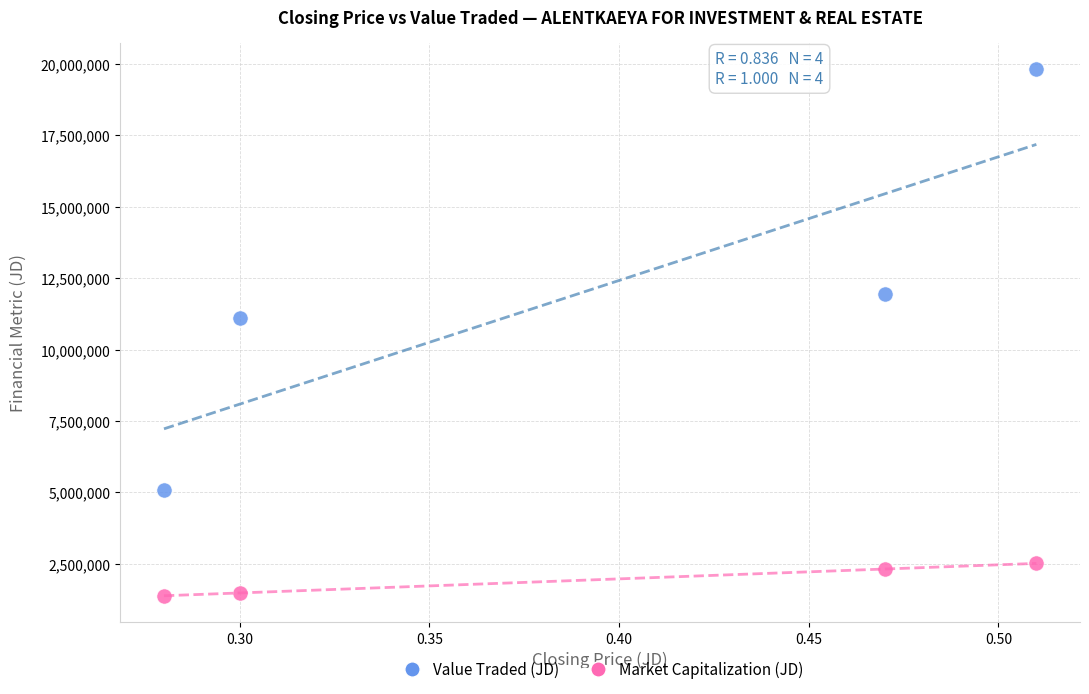

Which series contains the highest Y value?

Value Traded (JD)